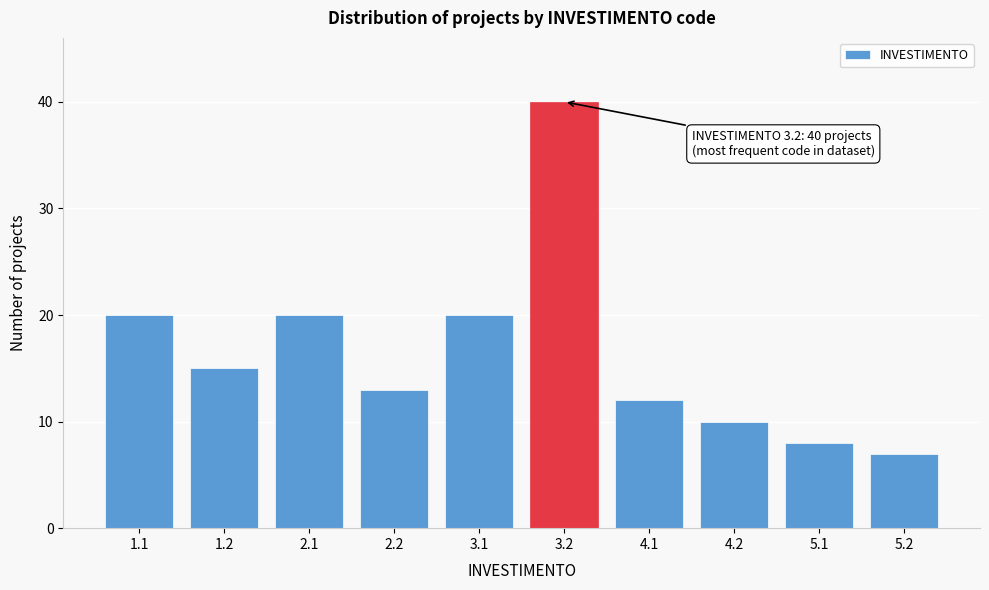

Reading right to left, list all the values displayed in this chart.

7	8	10	12	40	20	13	20	15	20